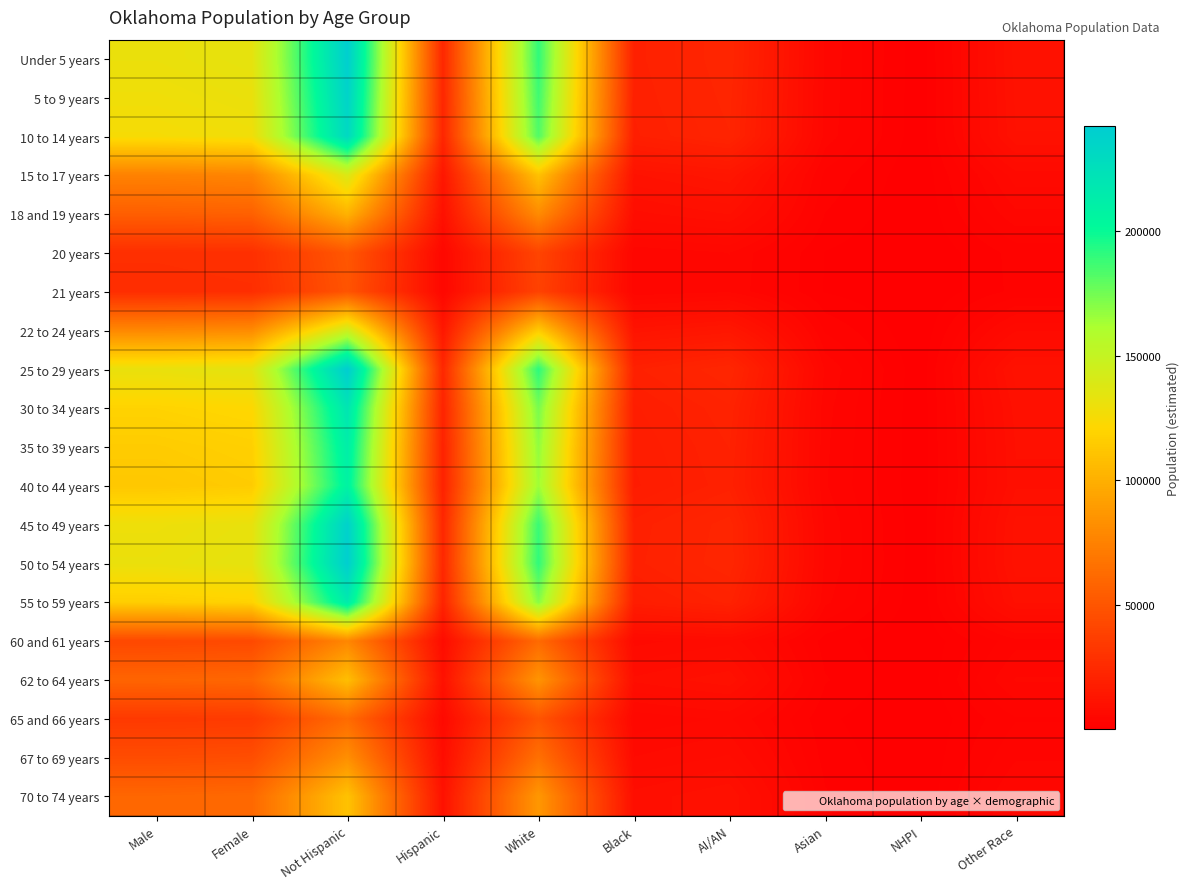

Count the number of categories in the chart.

10